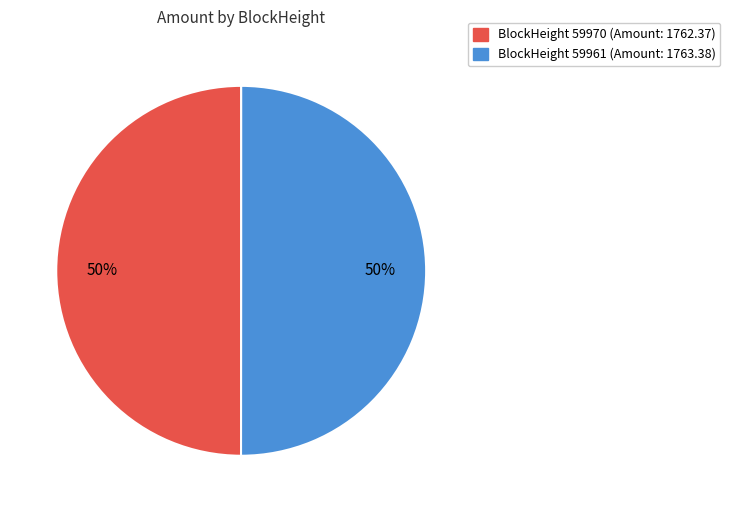

To the nearest percent, what is the average slice percentage?

50%